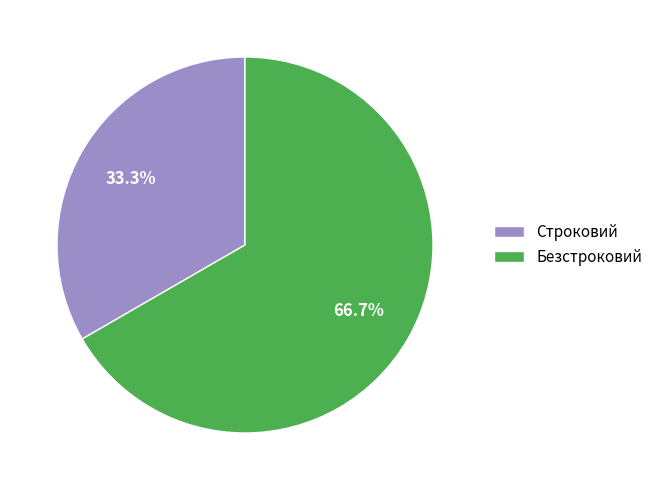

Which has a higher value, Строковий or Безстроковий?

Безстроковий